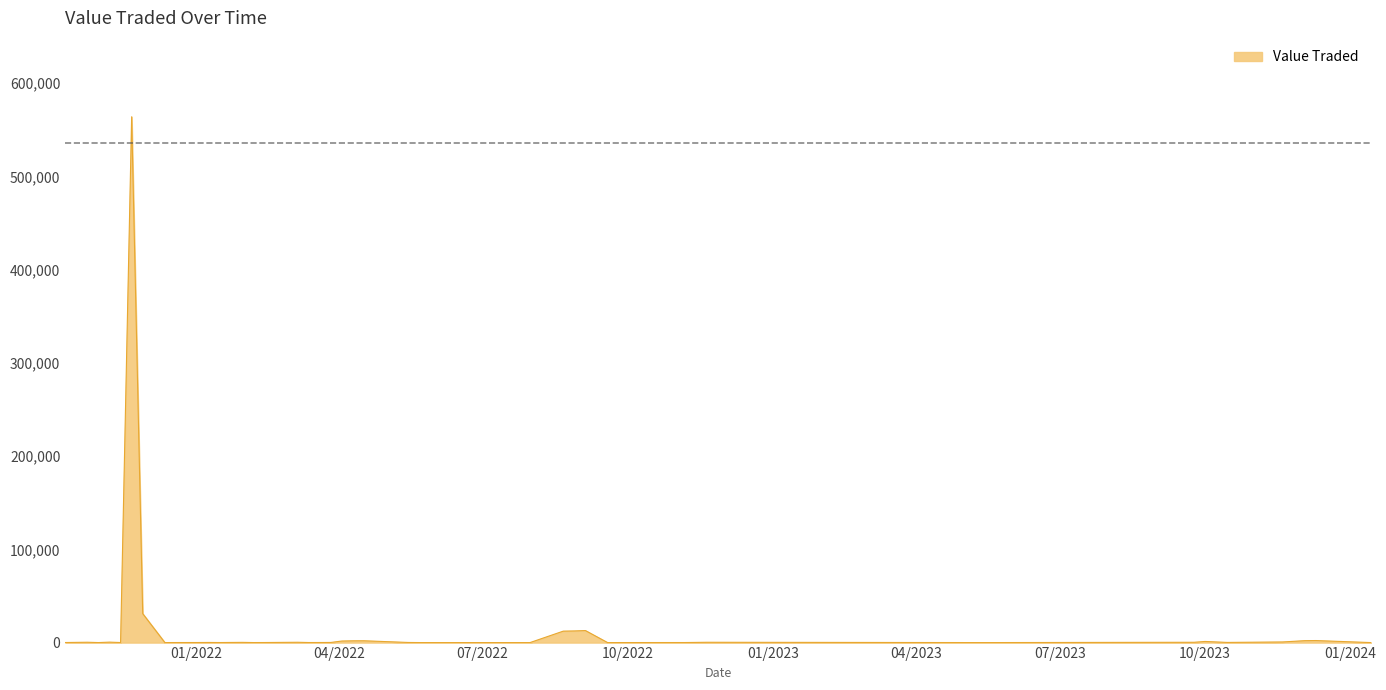

What is the difference between the maximum and minimum values?

563928